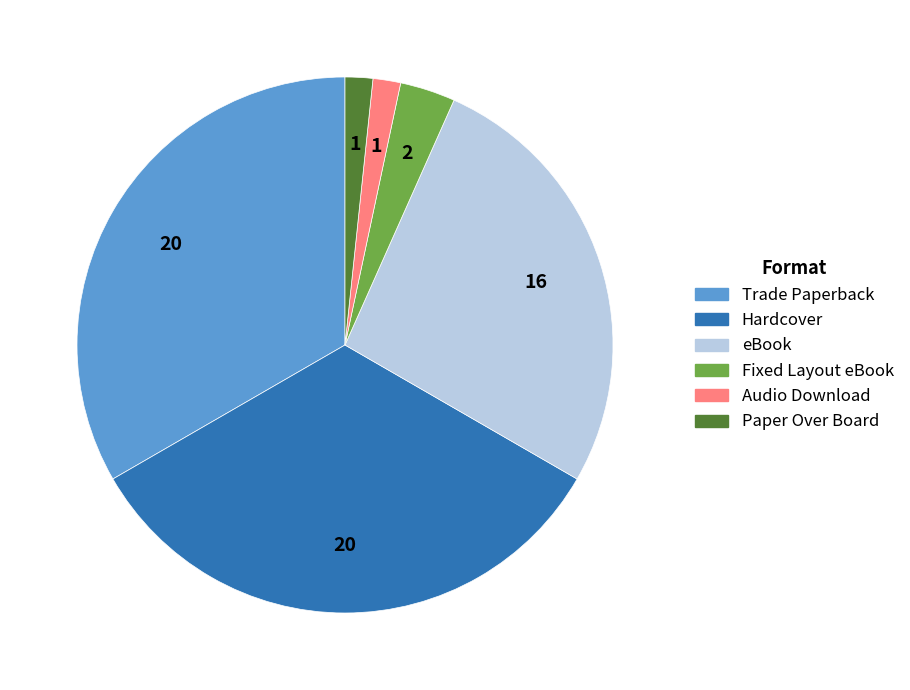

Does Paper Over Board represent more than half of the total?

No